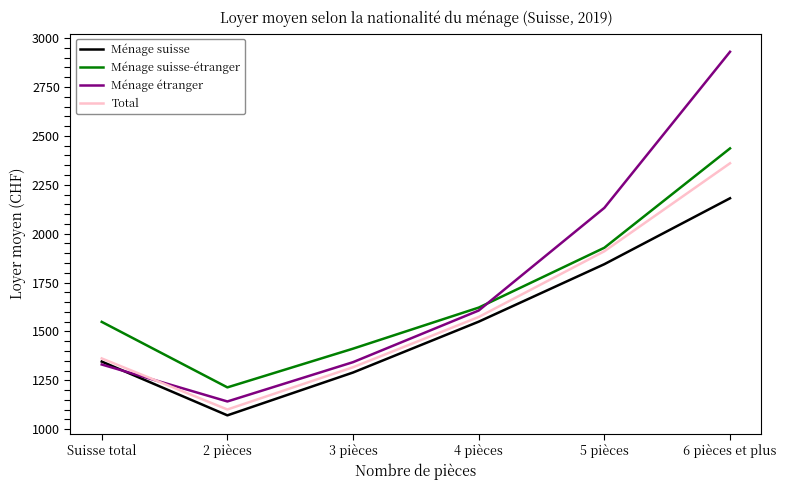

True or false: Ménage suisse-étranger and Total intersect in this chart.

False